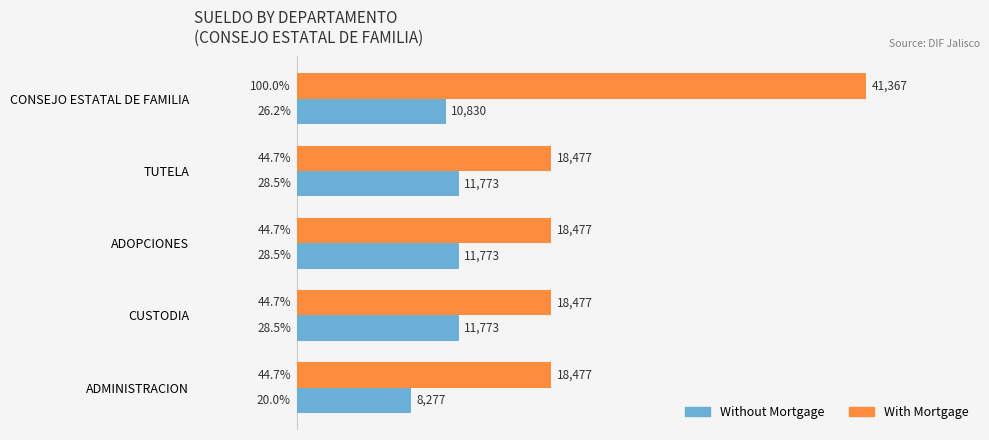

Rank the series by their average value, from highest to lowest.

With Mortgage, Without Mortgage